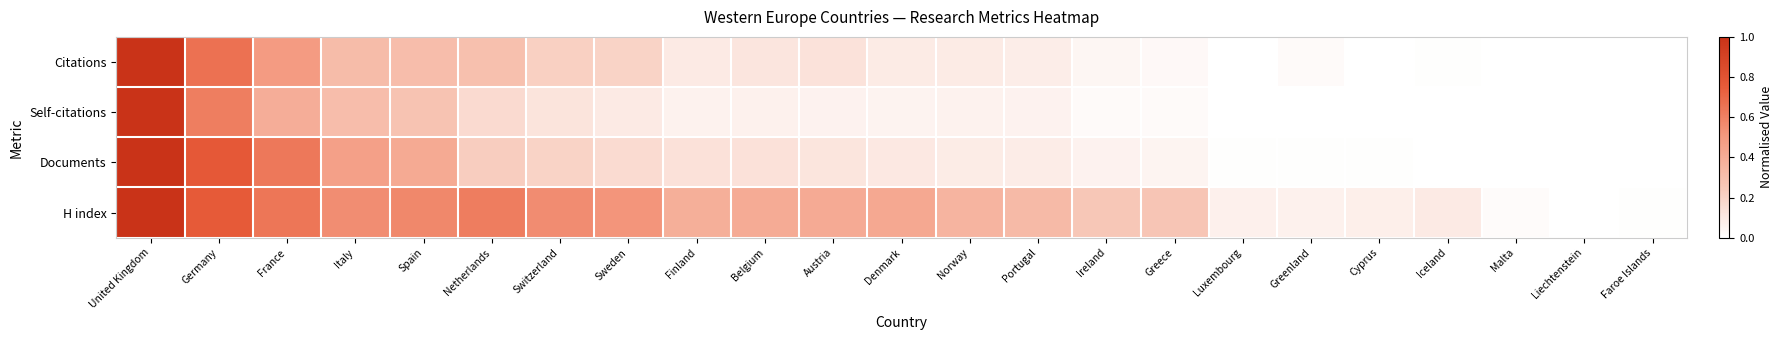

Reading left to right, transcribe all the data shown in this chart.

Citations: United Kingdom=1.0	Germany=0.7	France=0.5	Italy=0.3	Spain=0.3	Netherlands=0.3	Switzerland=0.2	Sweden=0.2	Finland=0.1	Belgium=0.1	Austria=0.1	Denmark=0.1	Norway=0.1	Portugal=0.1	Ireland=0.0	Greece=0.0	Luxembourg=0.0	Greenland=0.0	Cyprus=0.0	Iceland=0.0	Malta=0.0	Liechtenstein=0.0	Faroe Islands=0.0
Self-citations: United Kingdom=1.0	Germany=0.6	France=0.4	Italy=0.3	Spain=0.3	Netherlands=0.2	Switzerland=0.1	Sweden=0.1	Finland=0.1	Belgium=0.1	Austria=0.1	Denmark=0.1	Norway=0.1	Portugal=0.1	Ireland=0.0	Greece=0.0	Luxembourg=0.0	Greenland=0.0	Cyprus=0.0	Iceland=0.0	Malta=0.0	Liechtenstein=0.0	Faroe Islands=0.0
Documents: United Kingdom=1.0	Germany=0.8	France=0.6	Italy=0.5	Spain=0.4	Netherlands=0.2	Switzerland=0.2	Sweden=0.2	Finland=0.1	Belgium=0.1	Austria=0.1	Denmark=0.1	Norway=0.1	Portugal=0.1	Ireland=0.1	Greece=0.1	Luxembourg=0.0	Greenland=0.0	Cyprus=0.0	Iceland=0.0	Malta=0.0	Liechtenstein=0.0	Faroe Islands=0.0
H index: United Kingdom=1.0	Germany=0.8	France=0.6	Italy=0.5	Spain=0.6	Netherlands=0.6	Switzerland=0.6	Sweden=0.5	Finland=0.4	Belgium=0.4	Austria=0.4	Denmark=0.4	Norway=0.4	Portugal=0.3	Ireland=0.3	Greece=0.3	Luxembourg=0.1	Greenland=0.1	Cyprus=0.1	Iceland=0.1	Malta=0.0	Liechtenstein=0.0	Faroe Islands=0.0